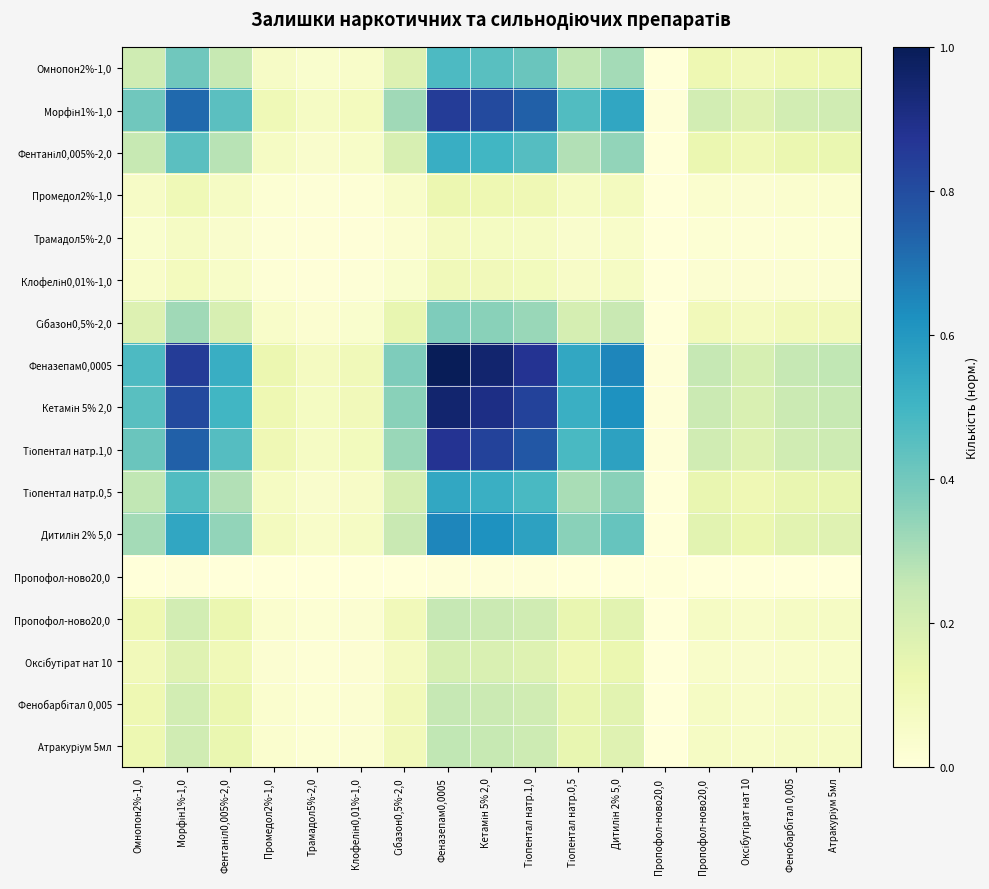

What is the total value across all series at Морфін1%-1,0?

6.4